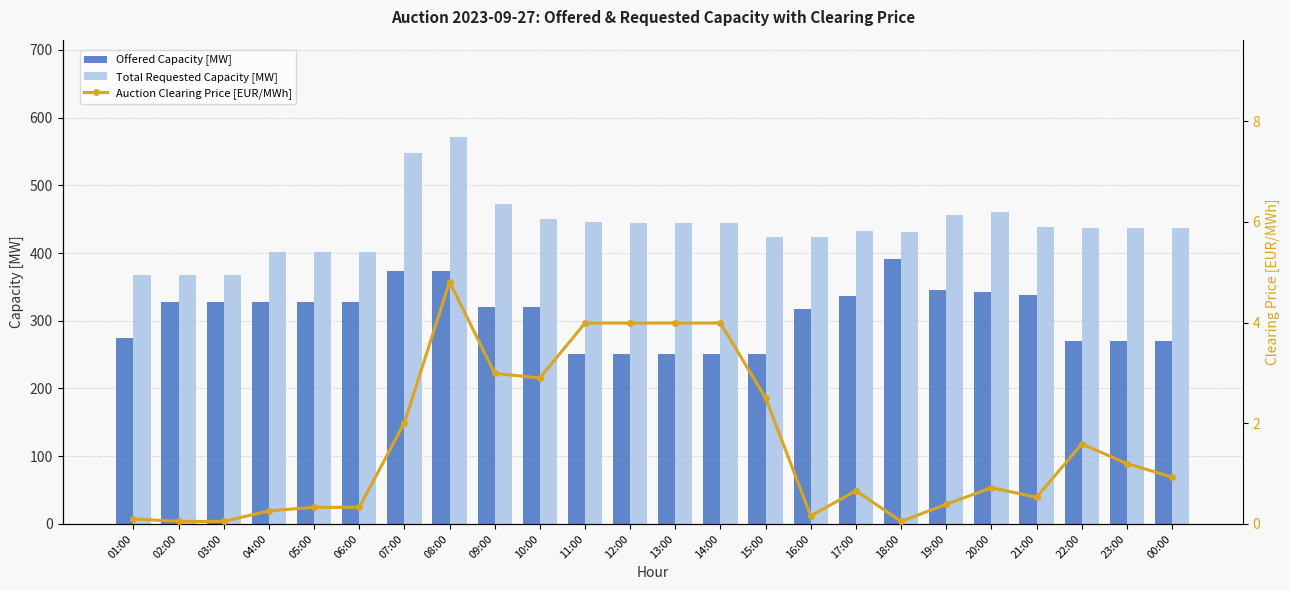

What is the difference between the highest and lowest values at 16:00?

423.8